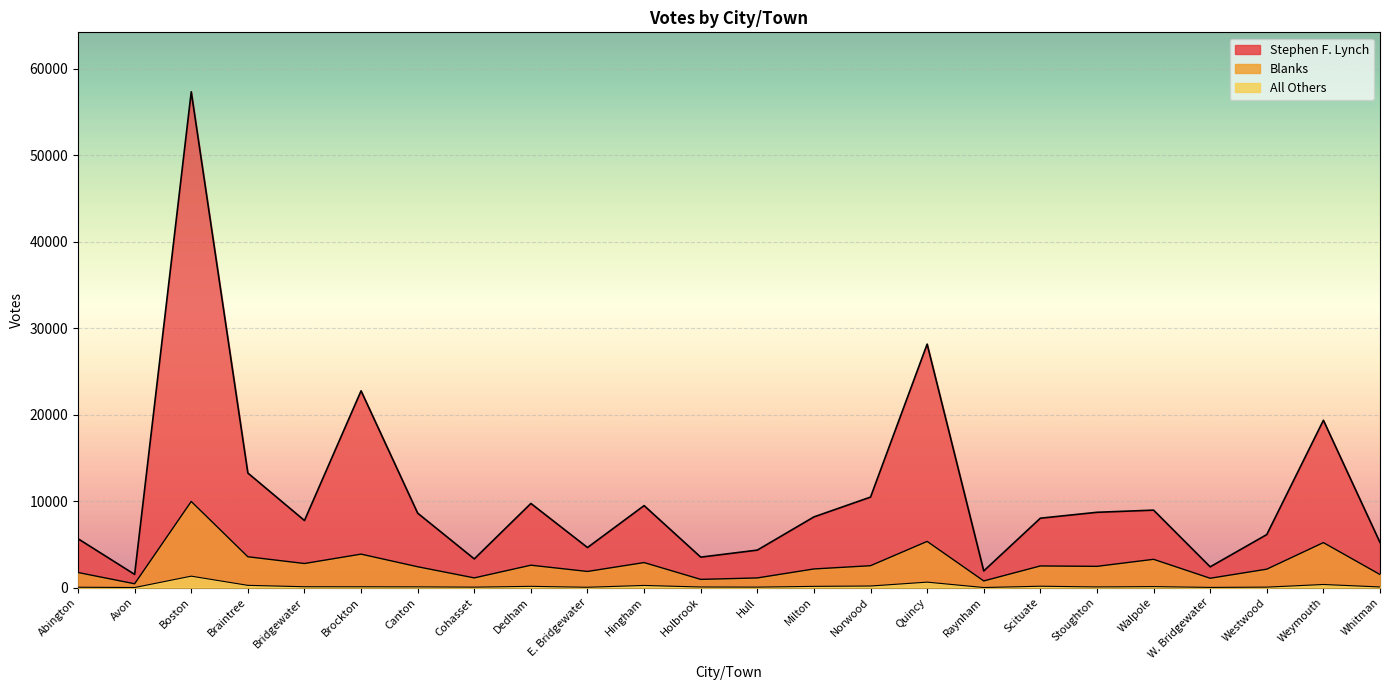

At how many categories does at least one series exceed 49988?

1